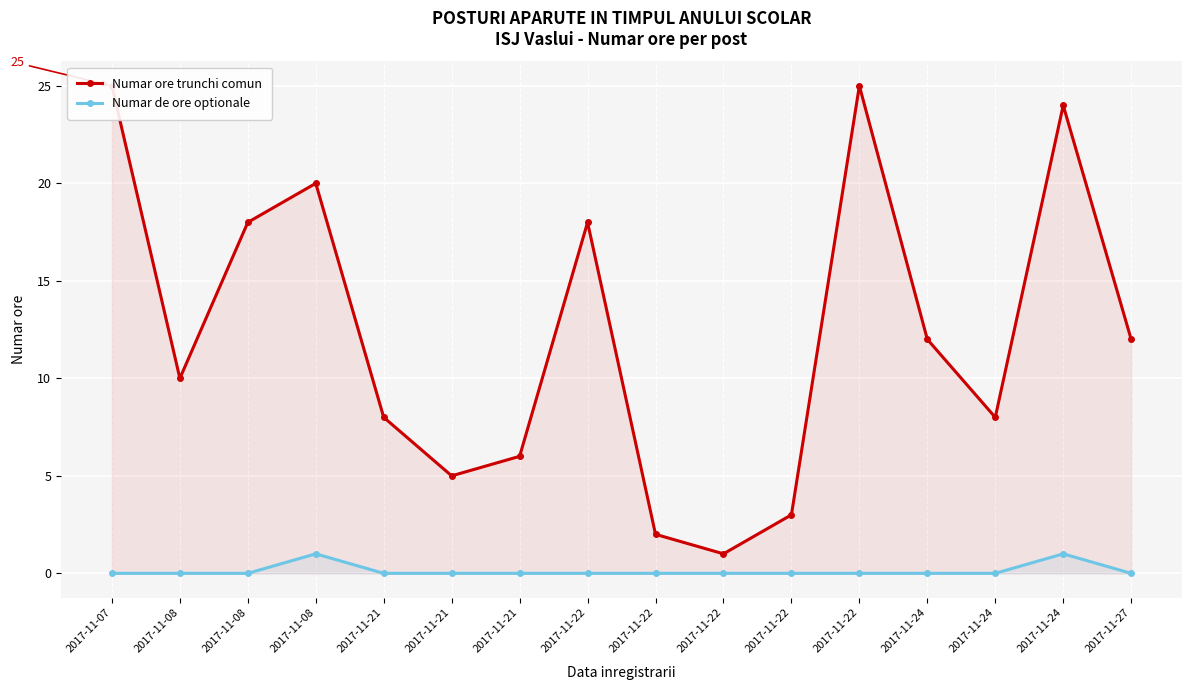

What is the value of the Numar ore trunchi comun point at the 1st from the left?

25